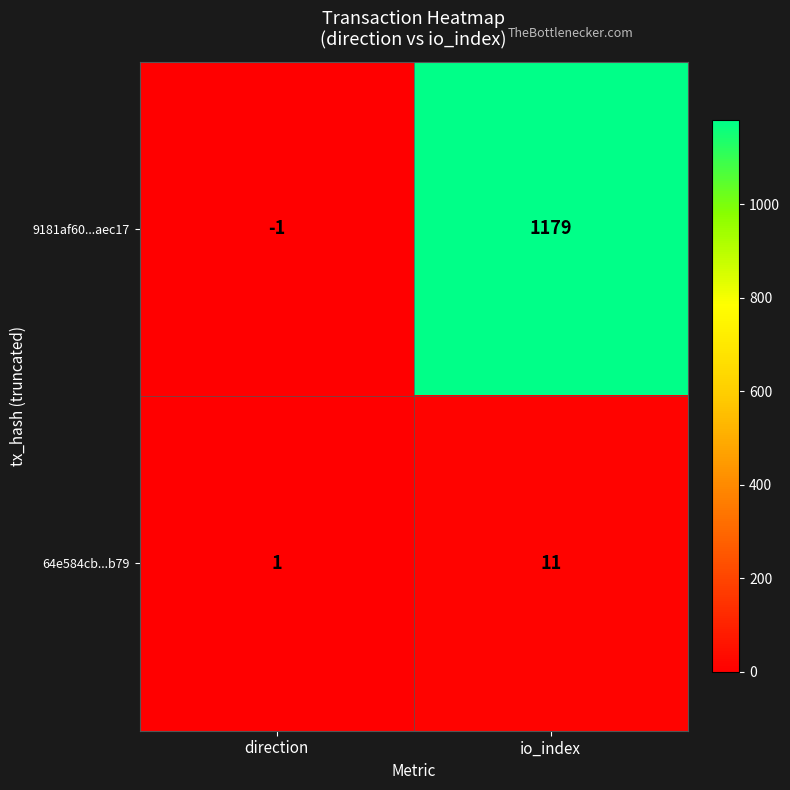

Which series has the largest range (max minus min)?

9181af60...aec17